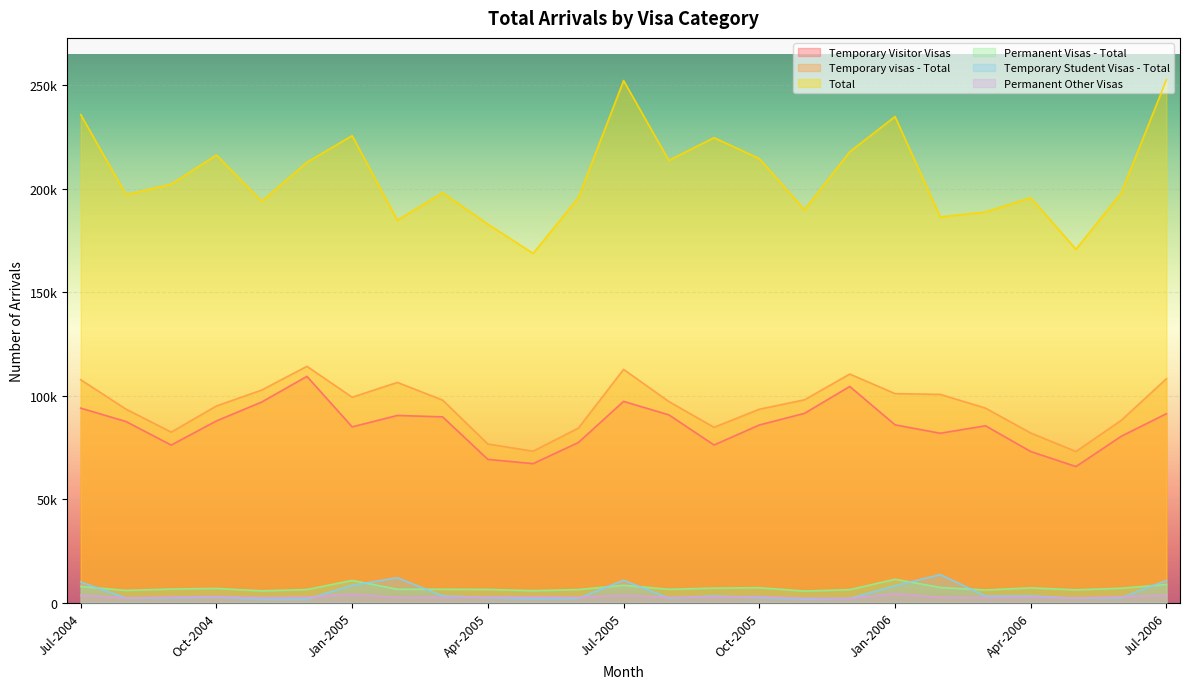

What is the label of the 12th point from the right?

Aug-2005